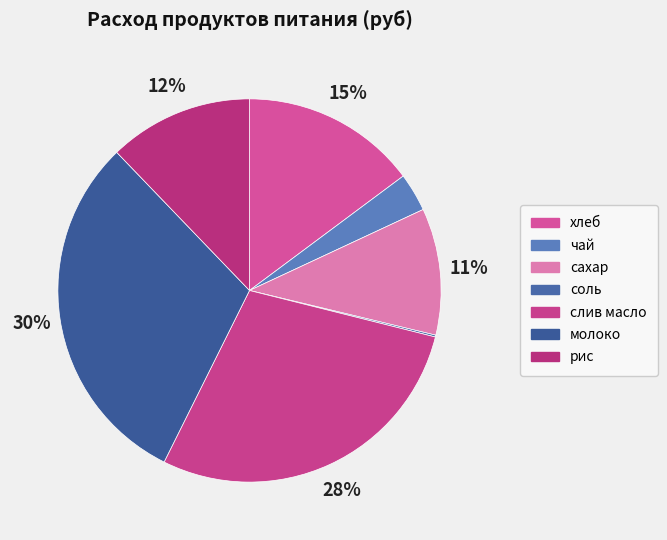

Does чай represent more than half of the total?

No